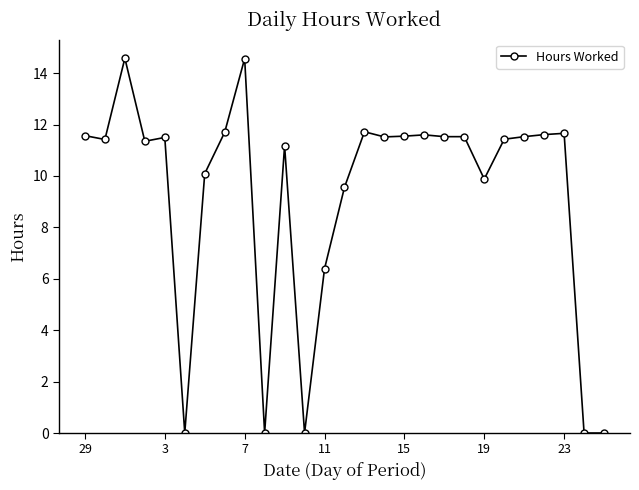

What is the value of the 19th point from the left?

11.5